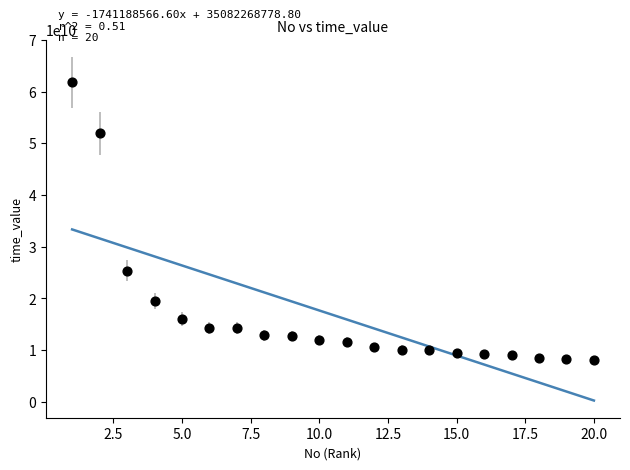

What is the range of Y values (max minus min)?

53689862779